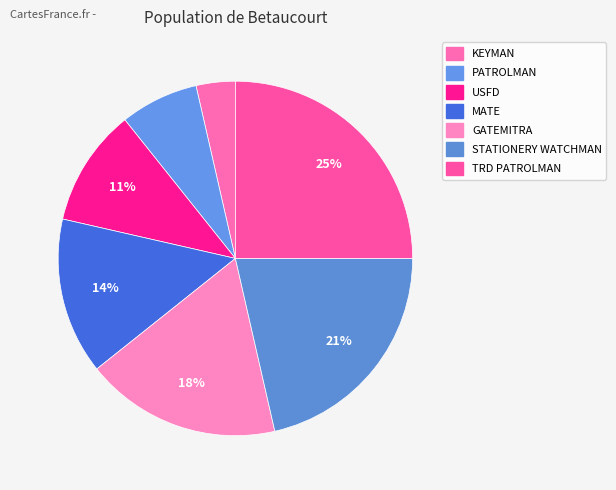

Count the number of slices in the pie.

7